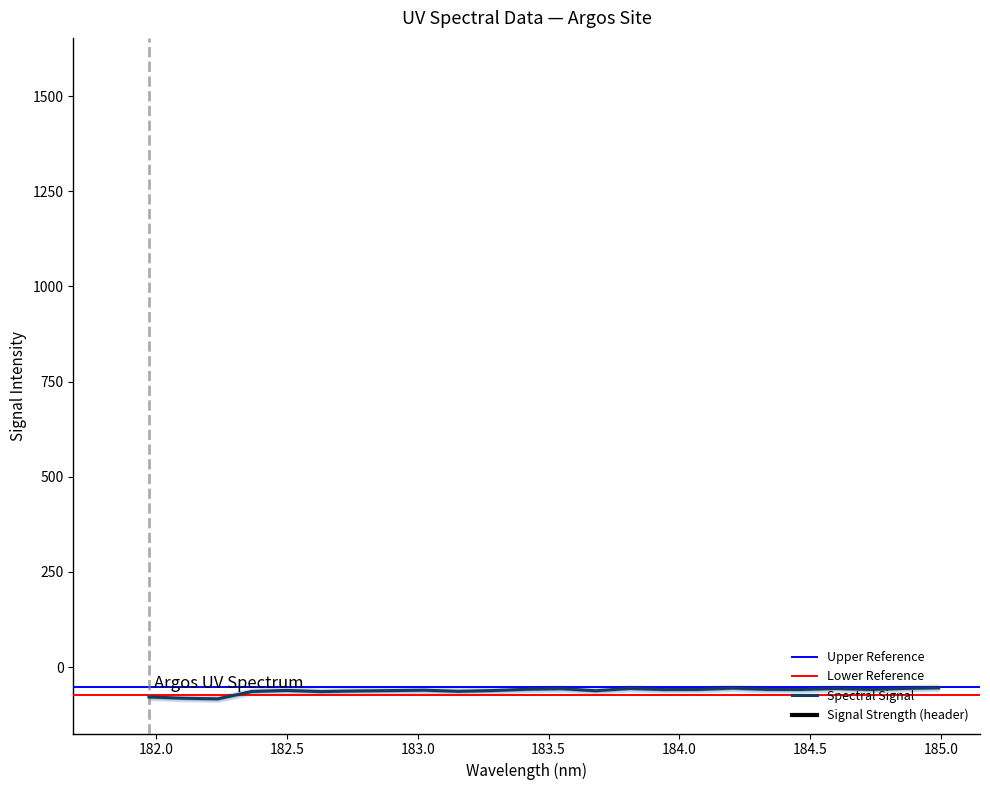

What is the approximate value at 182.1045947288?

-81.7